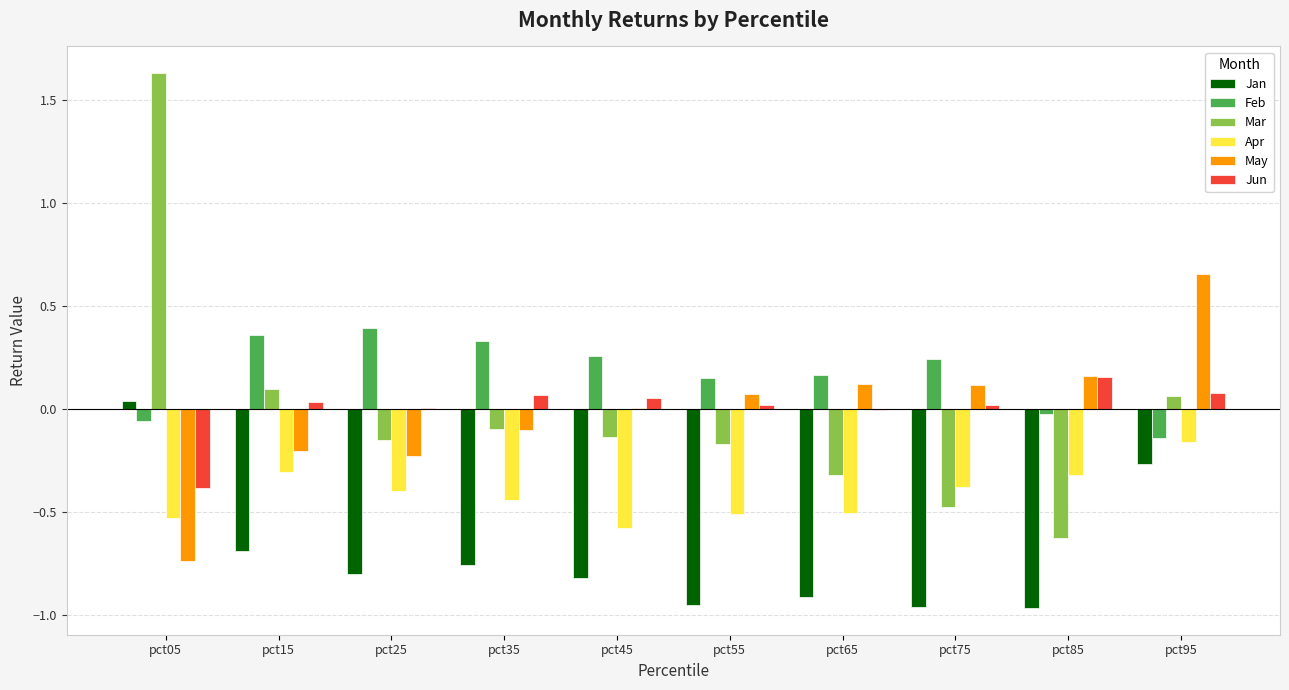

Are the bars grouped side by side (vs. stacked)?

Yes